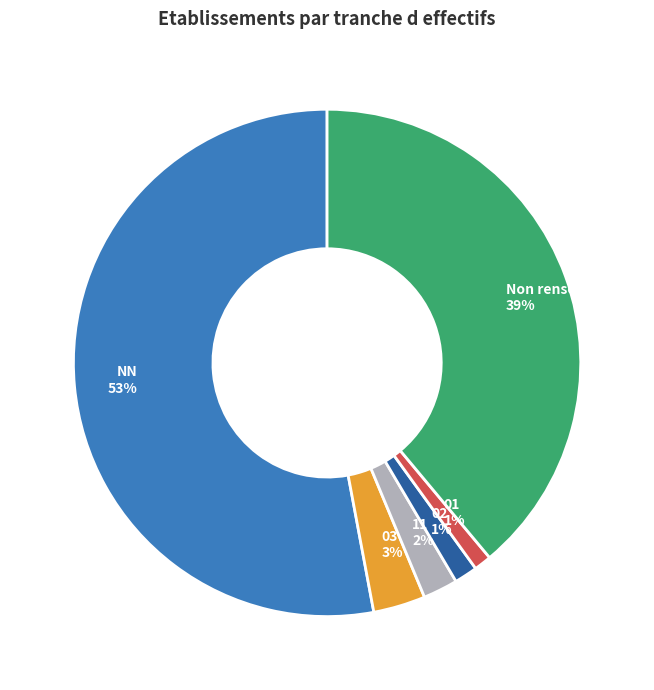

The NN 53% slice represents 53% of the pie. True or false?

True